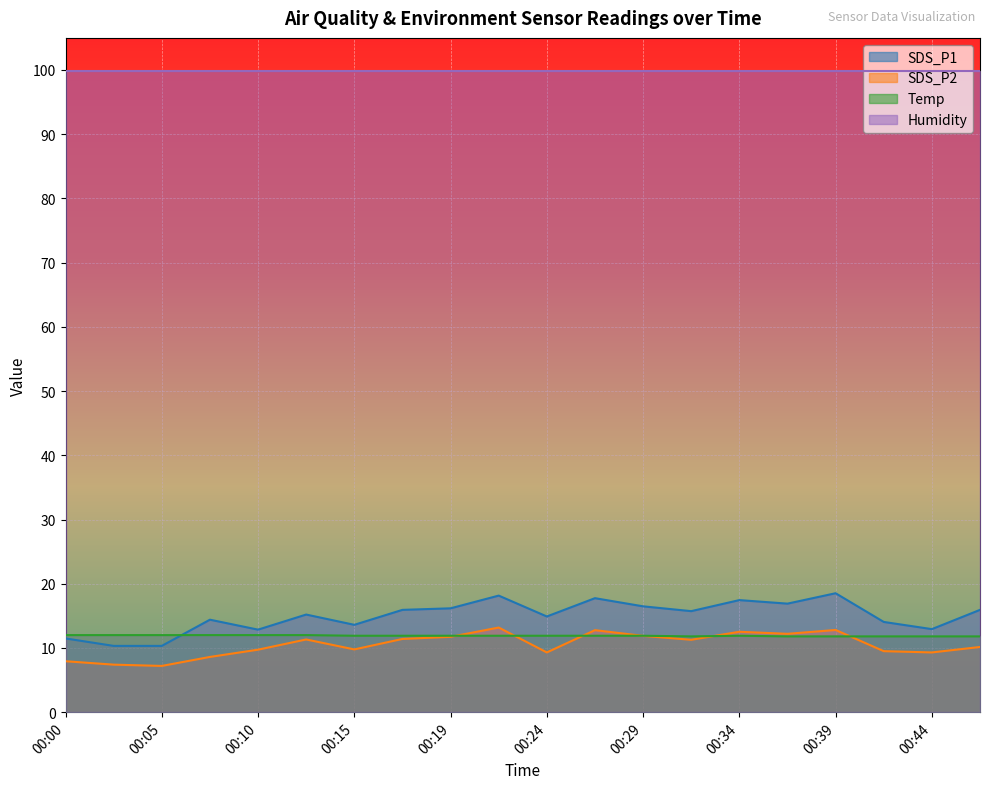

Which has a higher value, 00:22 or 00:12?

00:22